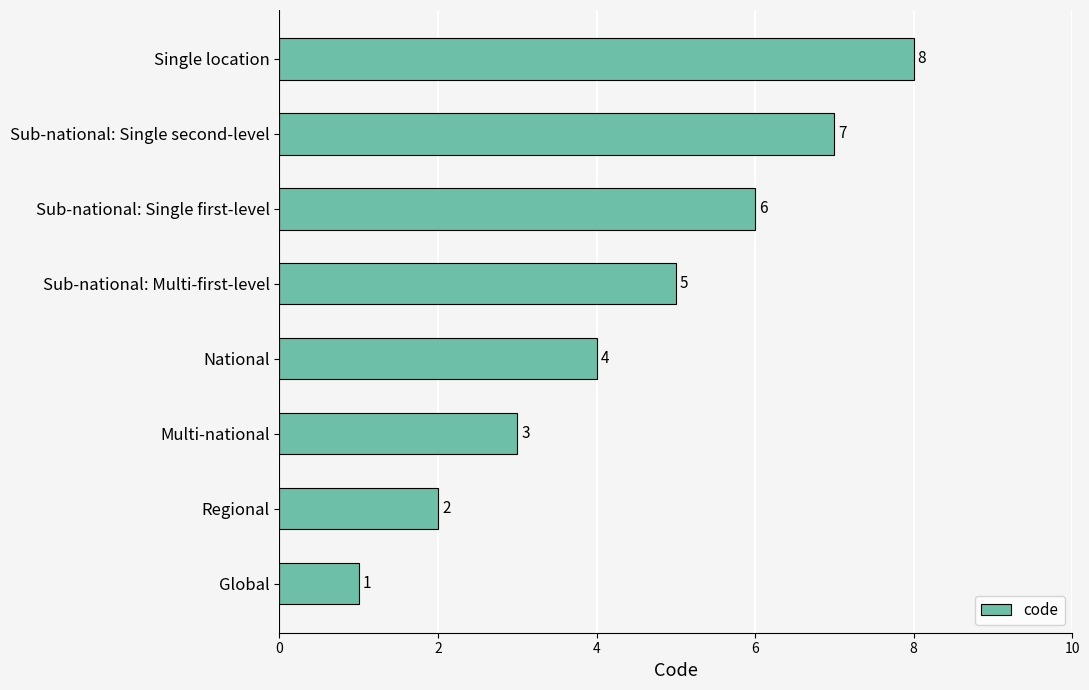

Does the chart contain any negative values?

No